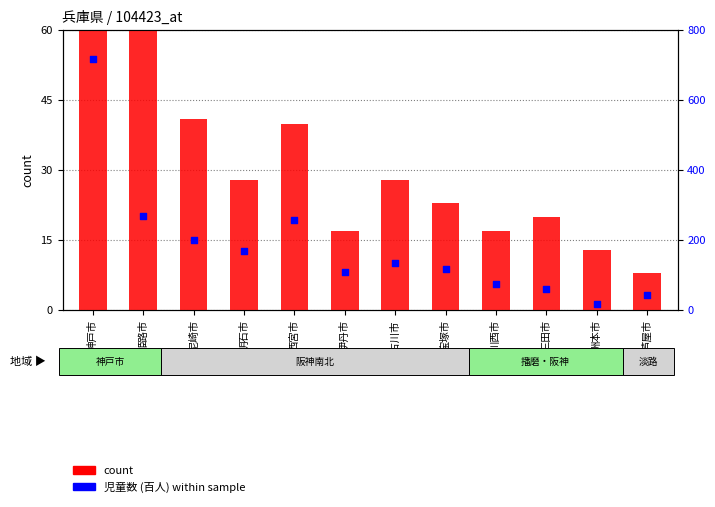

Which series has the widest spread of Y values?

児童数 (百人) within sample